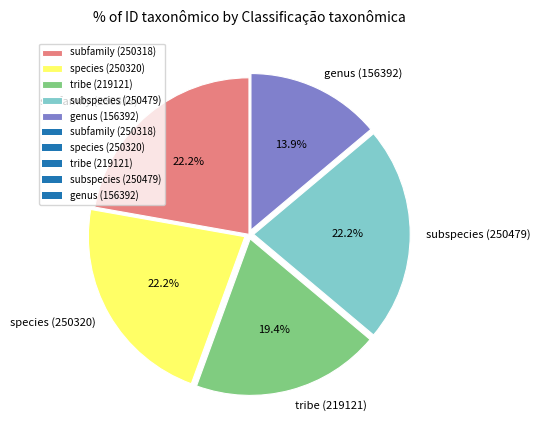

The genus (156392) slice represents 7% of the pie. True or false?

False